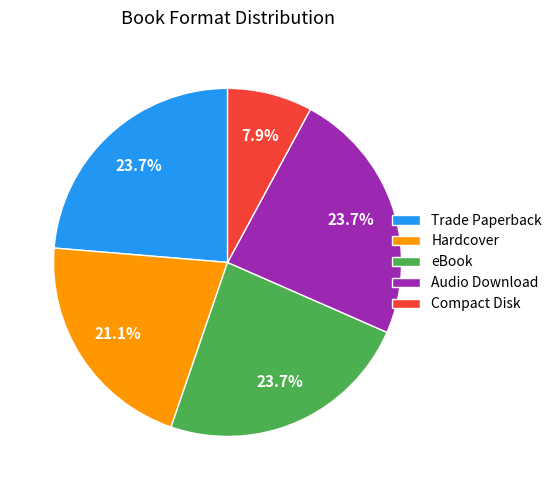

Do Trade Paperback and Audio Download together represent more than half of the pie?

No